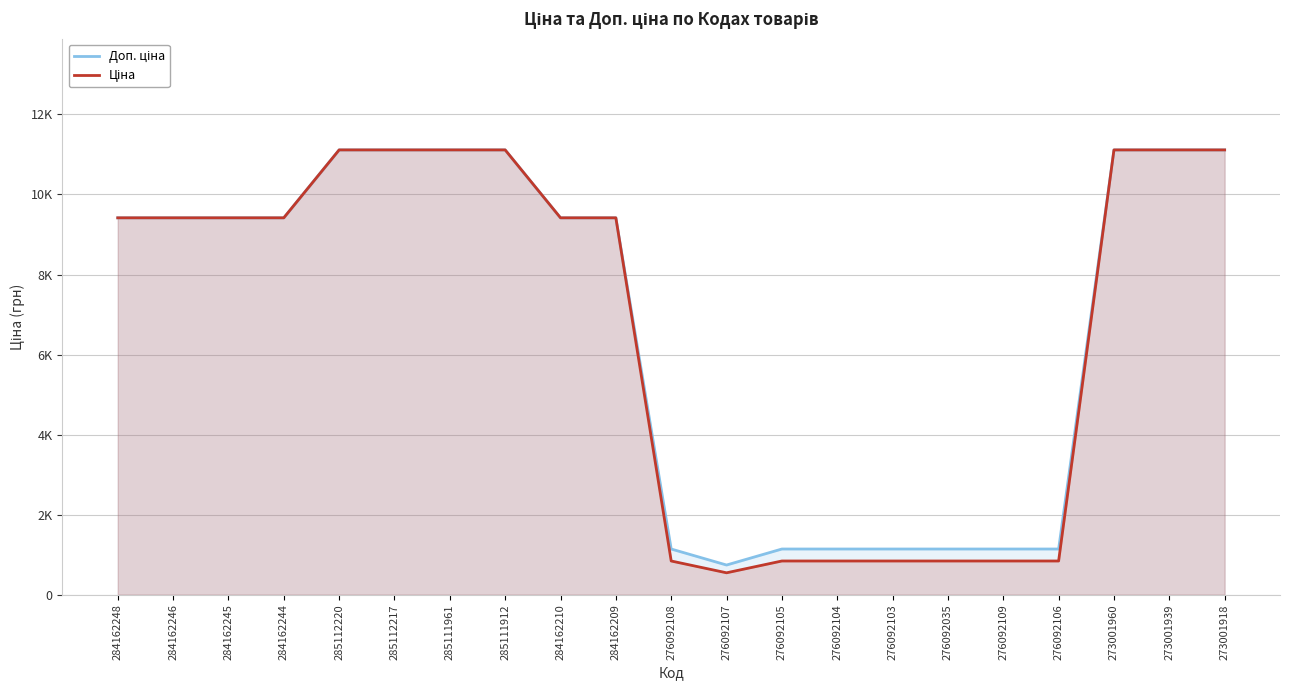

What is the maximum value shown in the chart?

11113.6